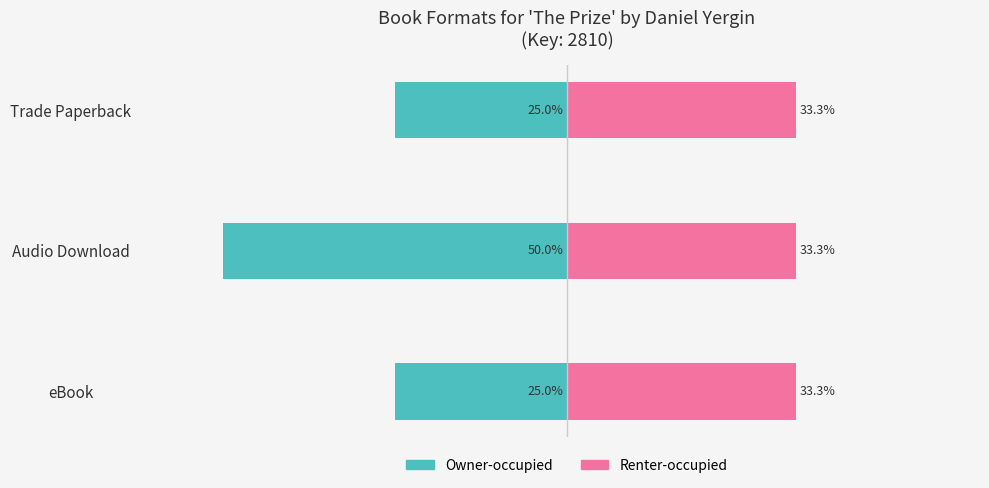

Which series has the largest range (max minus min)?

Owner-occupied